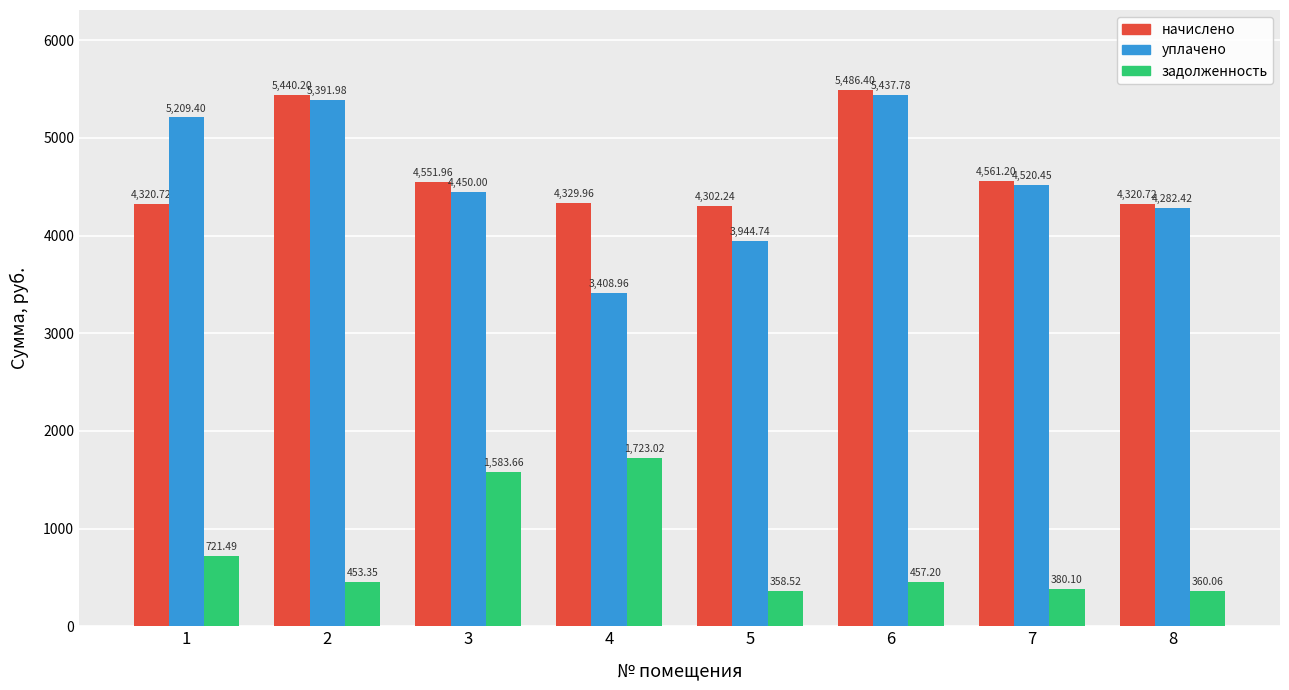

What is the difference between the second highest and minimum values in the задолженность series?

1225.1